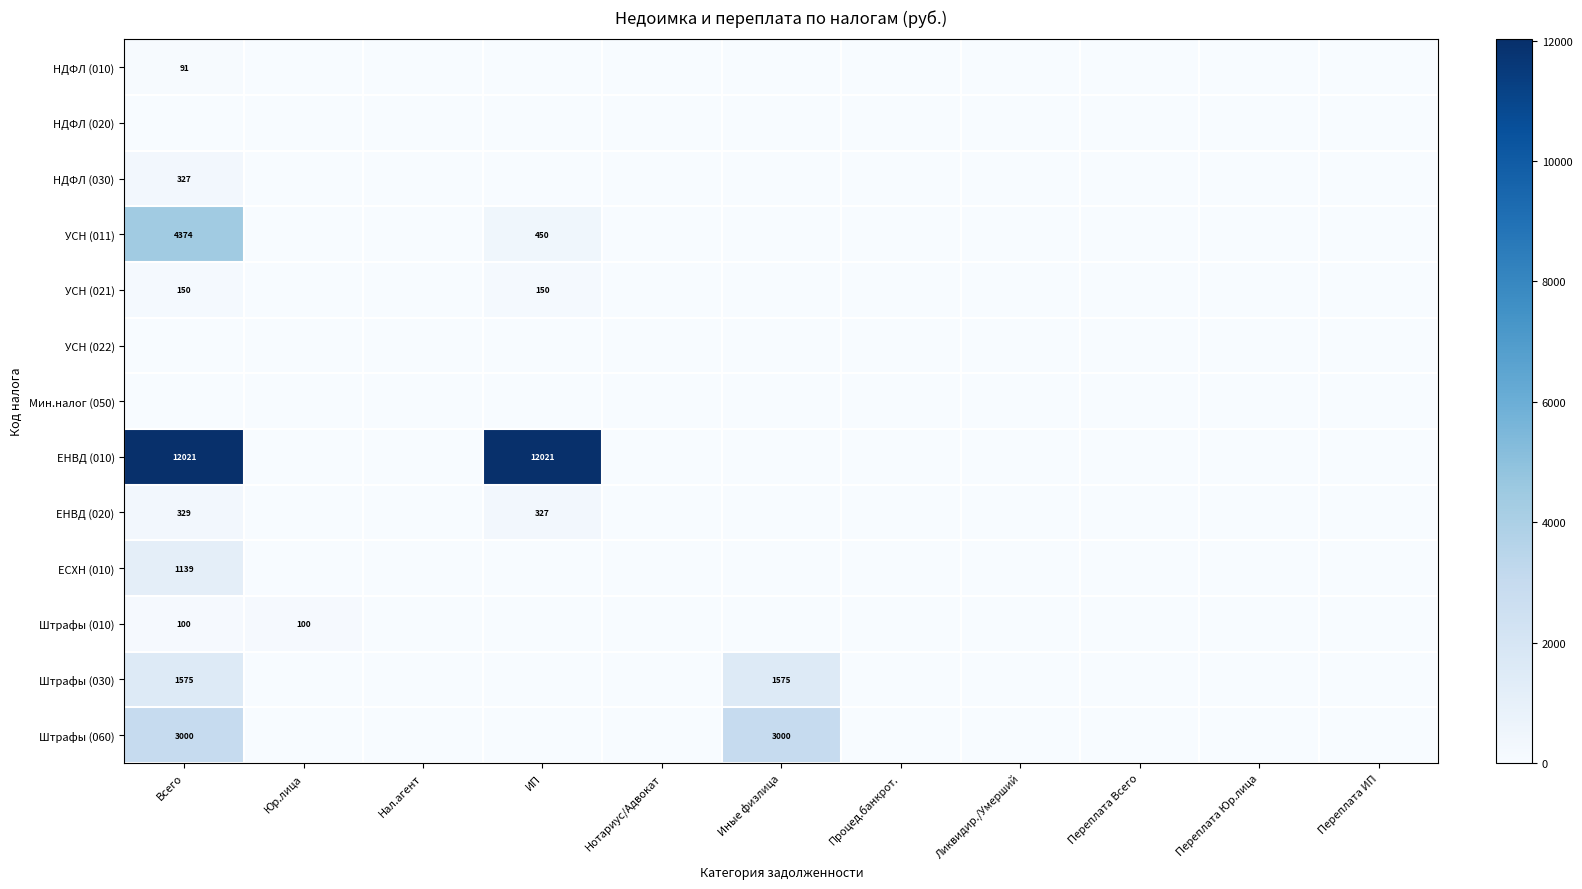

At how many categories does at least one series exceed 3710?

2